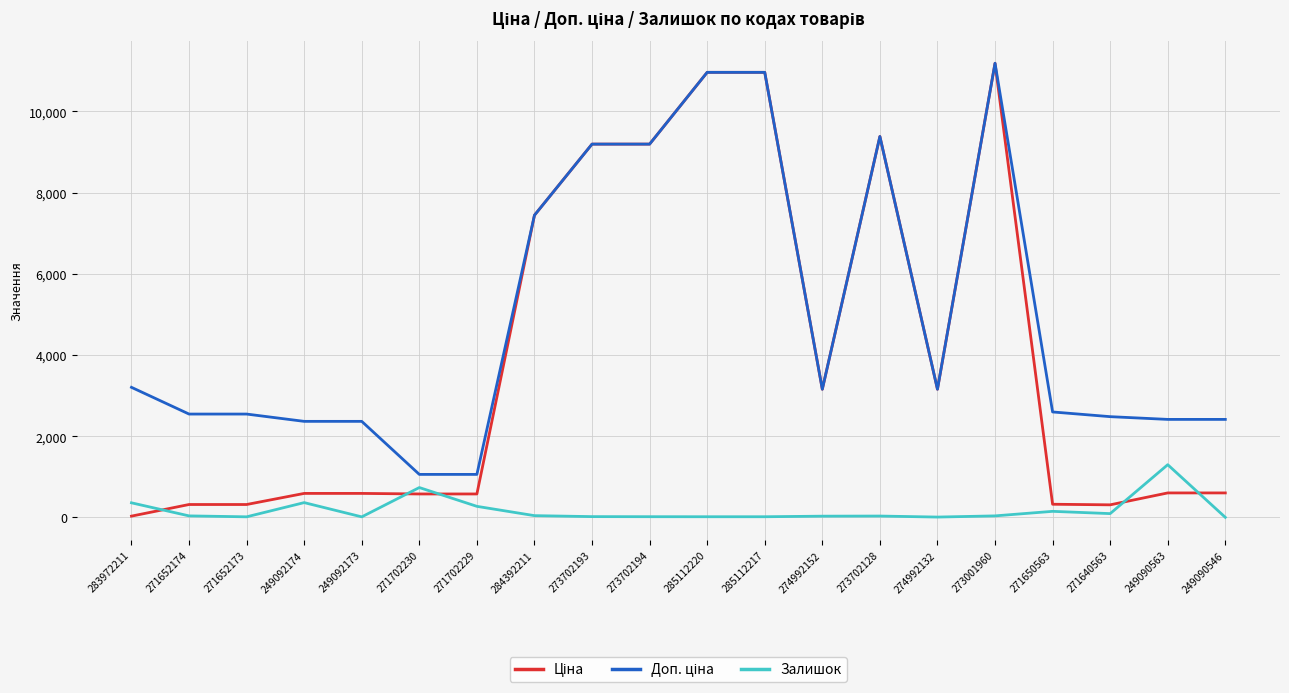

The Залишок series shows 9.0 at 274992132. True or false?

True